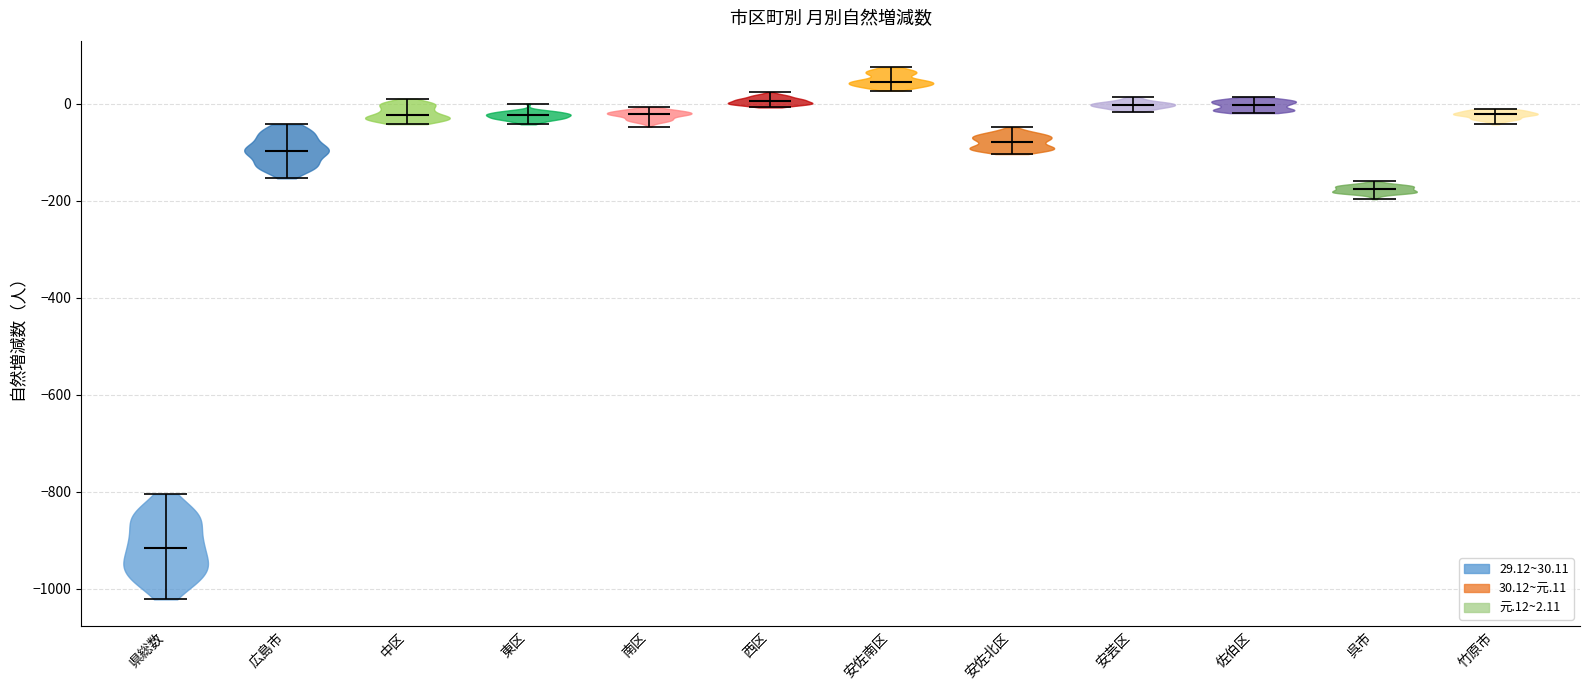

Reading left to right, read every violin against the y-axis: where its median line is, and the lowest and highest points it reaches. The values are not printed on the chart, so give them approximately, as read against the axis.

県総数: median line -920, lowest point -1020, highest point -800
広島市: median line -100, lowest point -160, highest point -40
中区: median line -20, lowest point -40, highest point 20
東区: median line -20, lowest point -40, highest point 0
南区: median line -20, lowest point -40, highest point 0
西区: median line 0, lowest point 0, highest point 20
安佐南区: median line 40, lowest point 20, highest point 80
安佐北区: median line -80, lowest point -100, highest point -40
安芸区: median line 0, lowest point -20, highest point 20
佐伯区: median line 0, lowest point -20, highest point 20
呉市: median line -180, lowest point -200, highest point -160
竹原市: median line -20, lowest point -40, highest point -20